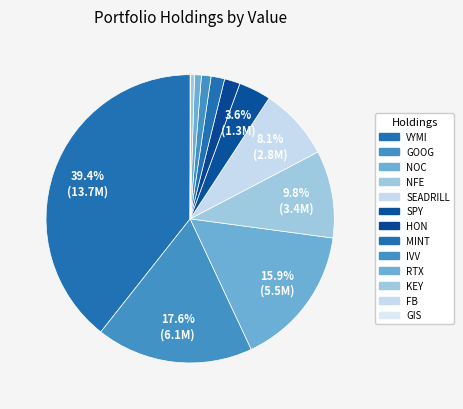

To the nearest percent, what portion does RTX represent?

1%